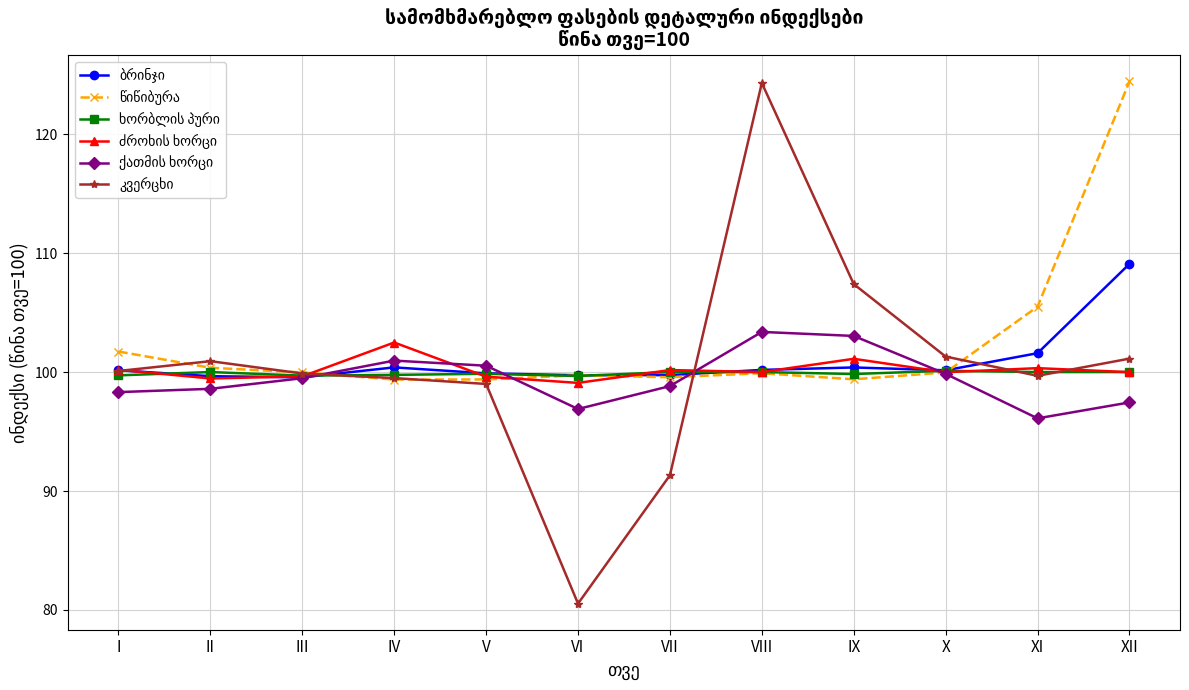

At which category does the chart reach its minimum across all series?

VI